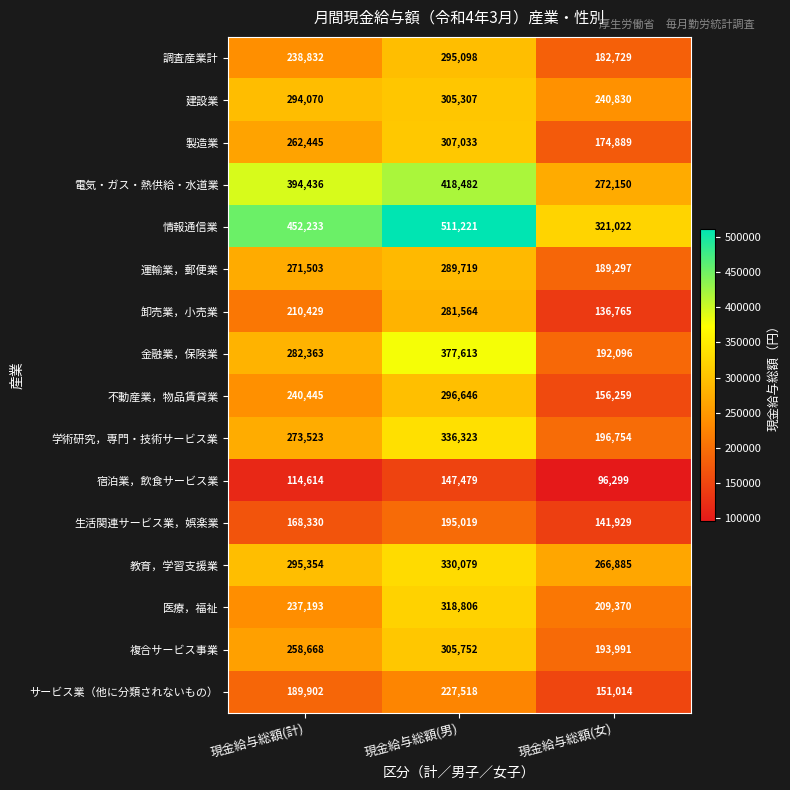

What is the total value across all series at 現金給与総額(女)?

3122279